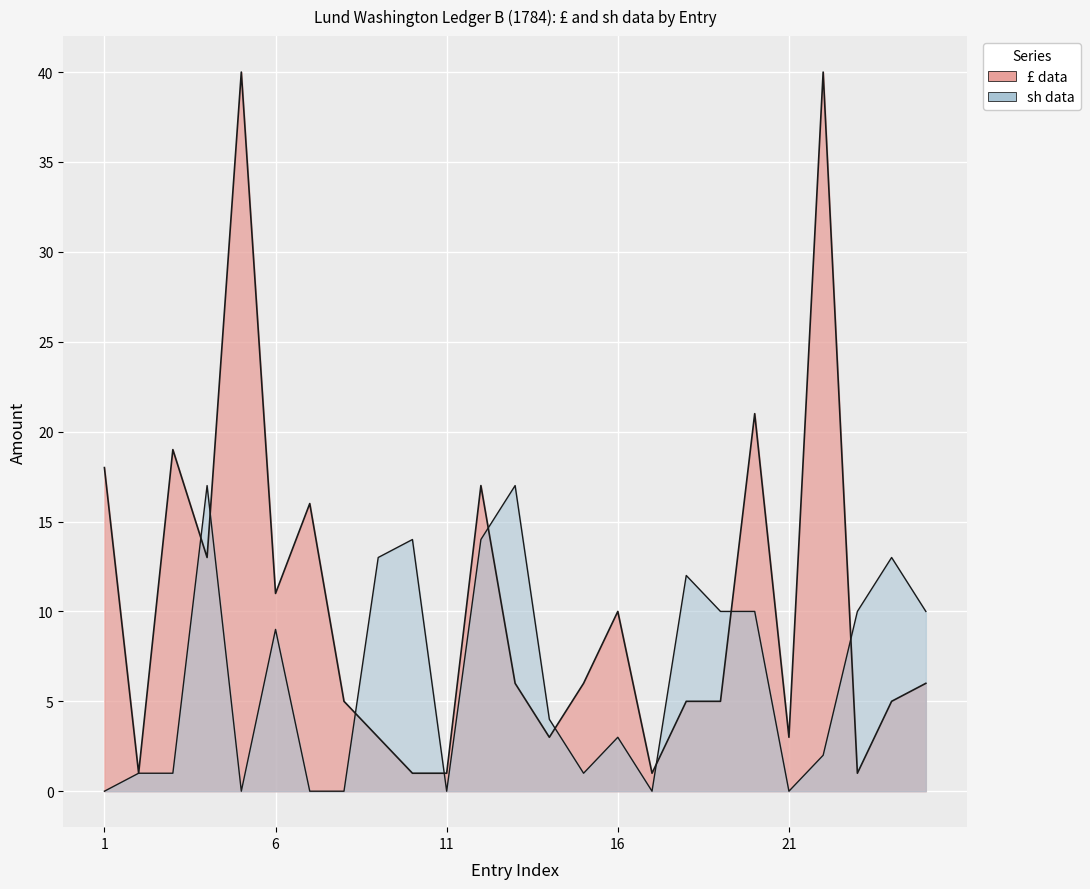

List the series in order of their overall mean, lowest first.

sh data, £ data